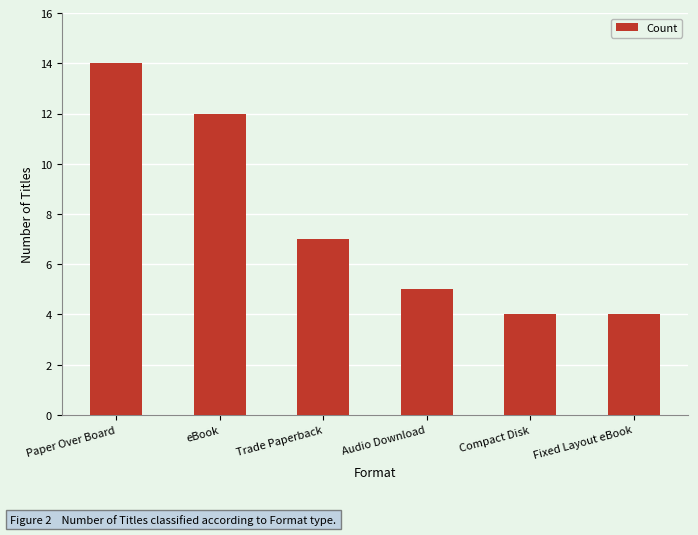

What is the sum of the values at Fixed Layout eBook and Trade Paperback?

11